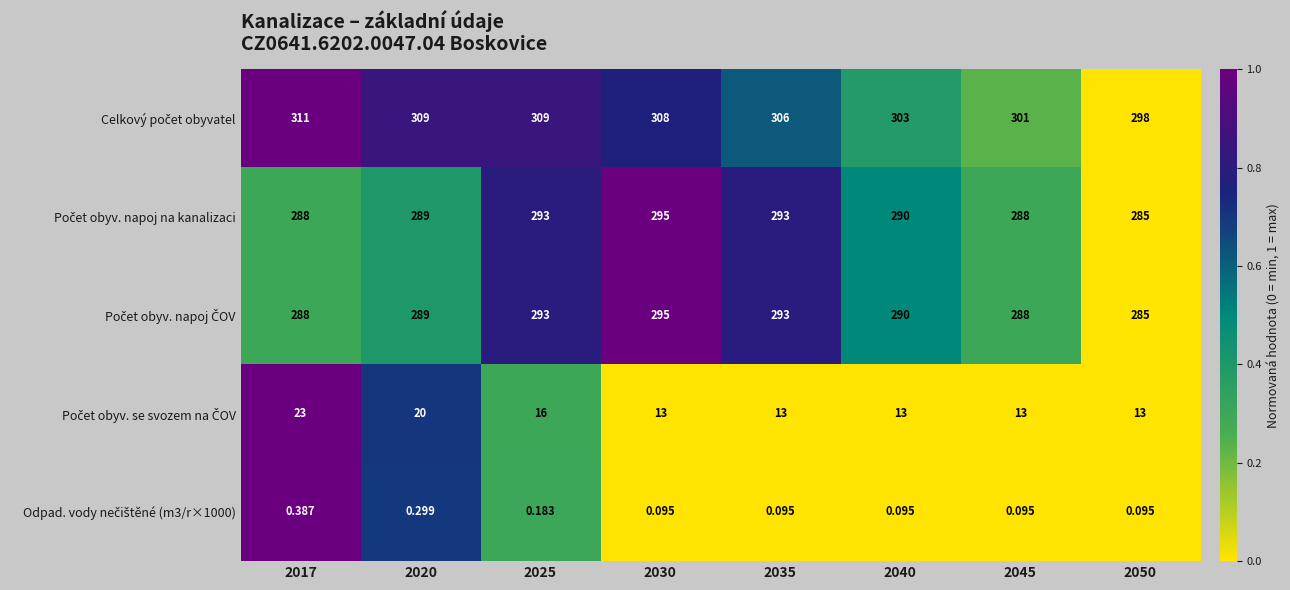

At which category is the sum across all series the highest?

2025